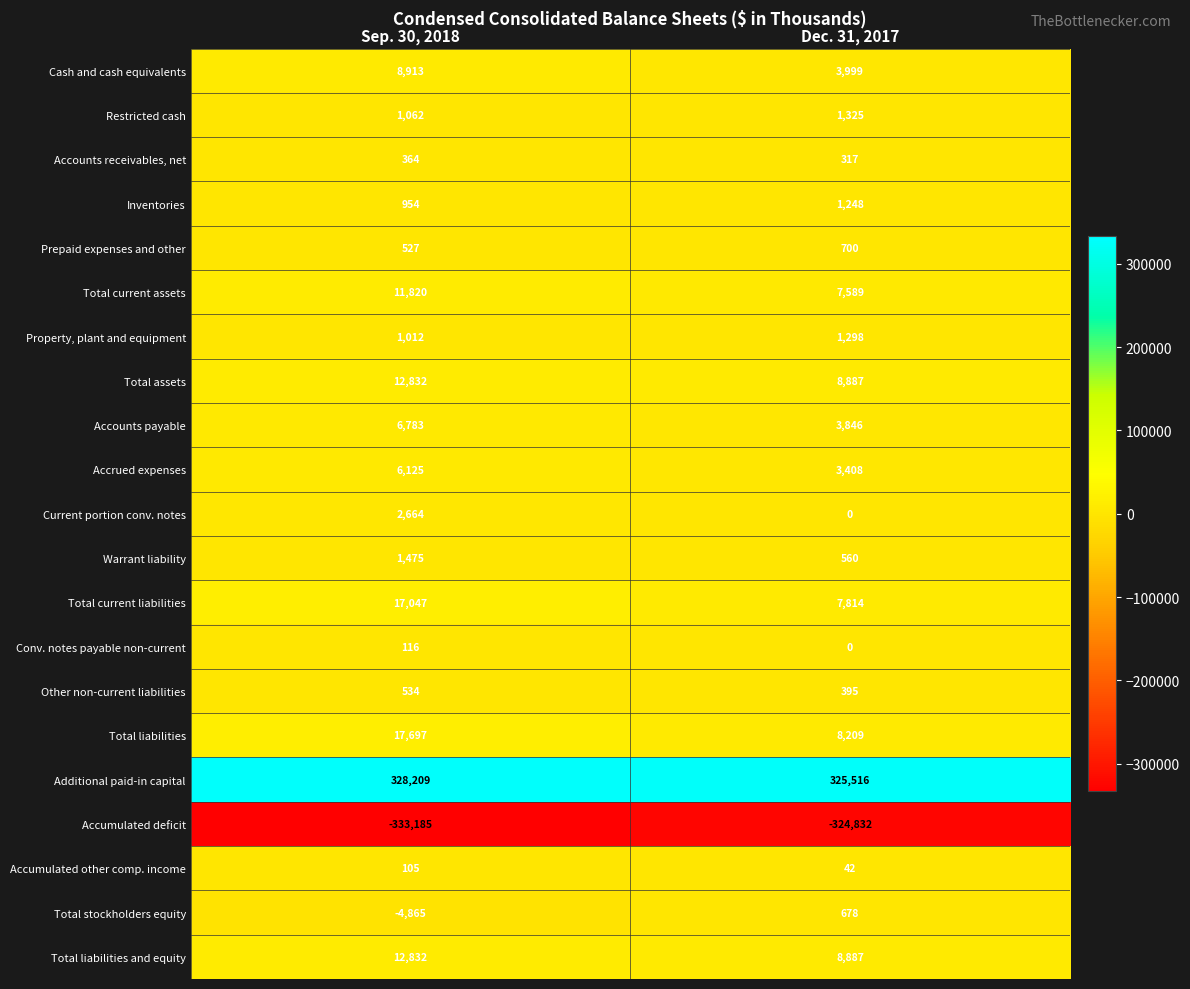

At which category does the chart reach its peak across all series?

Sep. 30, 2018